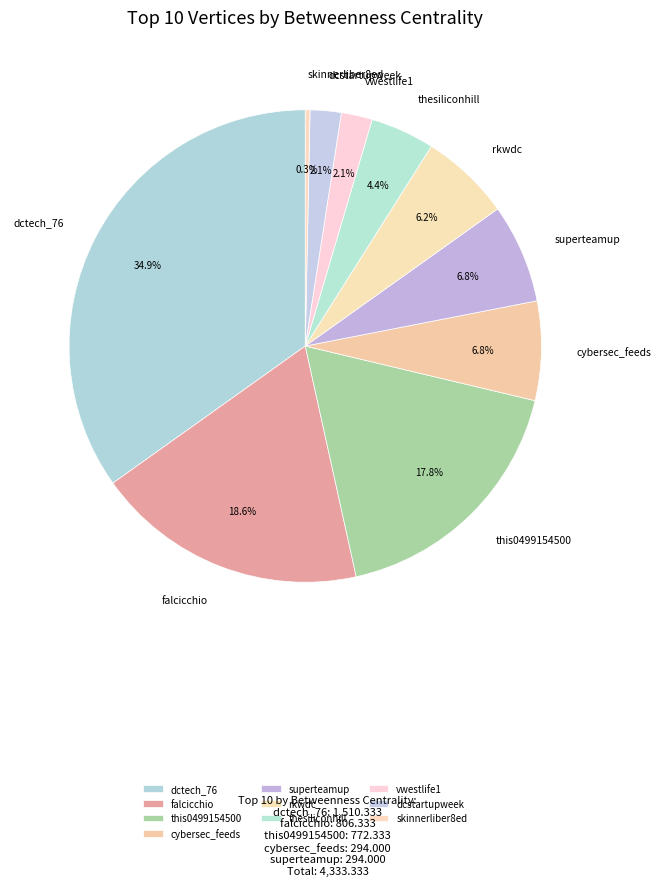

Approximately how many times larger is the value at cybersec_feeds compared to superteamup?

1.0